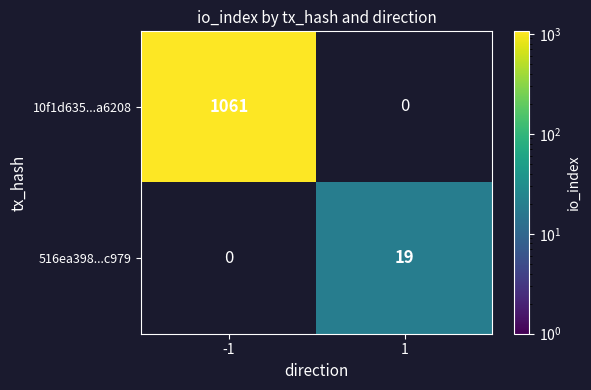

Between 1 and -1, which is larger?

-1